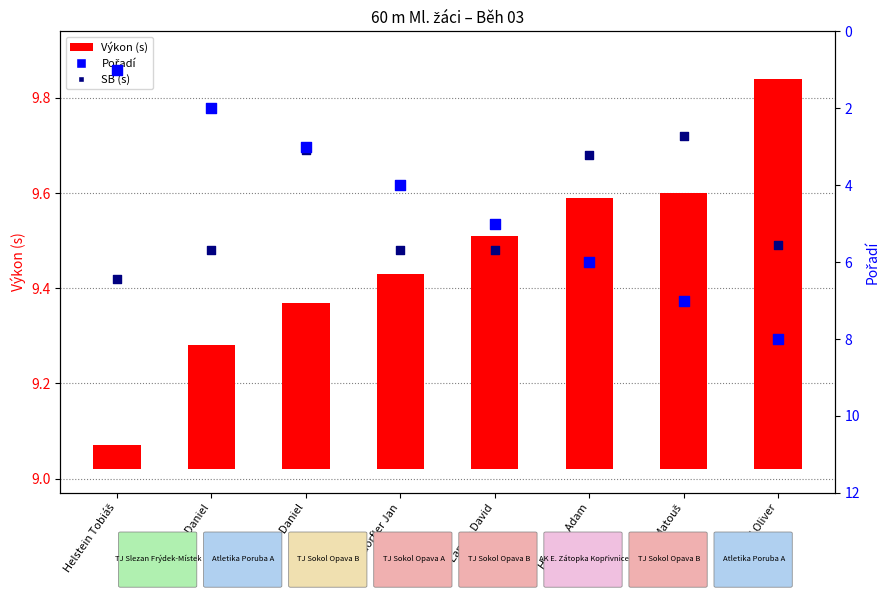

Which series has the widest spread of Y values?

Pořadí